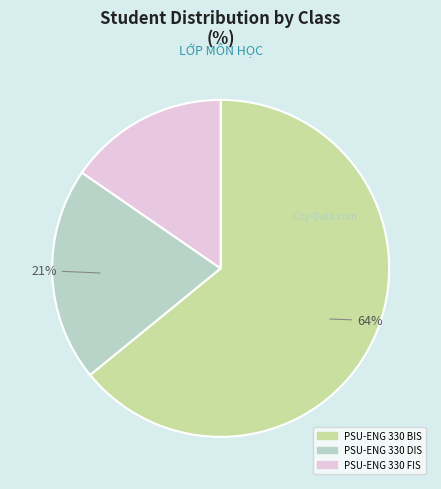

Which has a higher value, PSU-ENG 330 BIS or PSU-ENG 330 DIS?

PSU-ENG 330 BIS